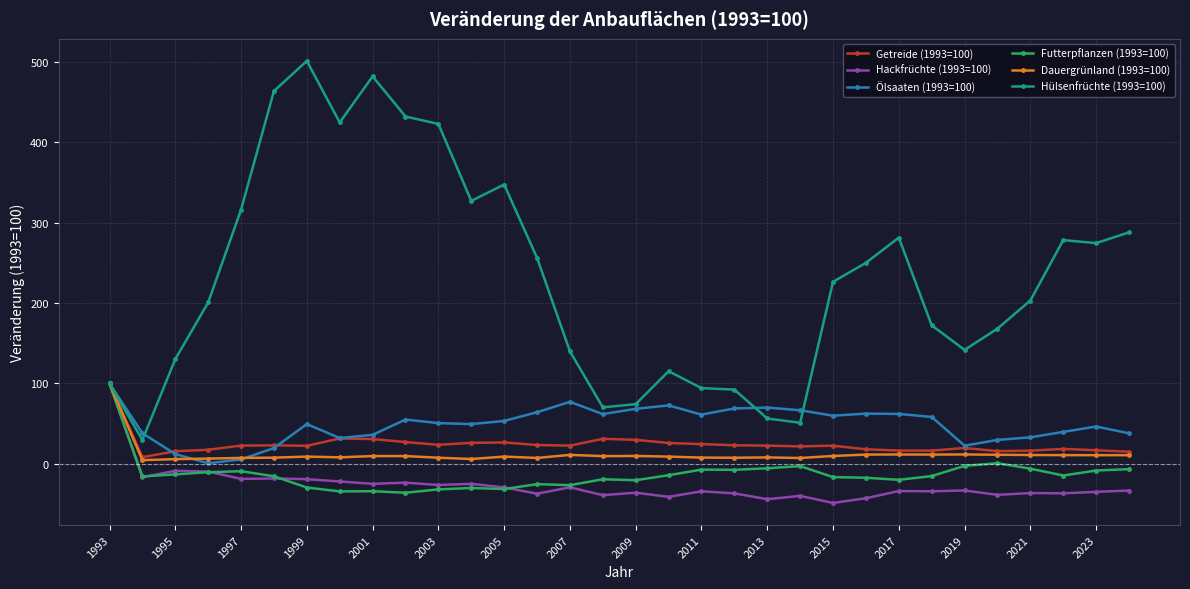

What is the highest value of the Getreide (1993=100) series?

100.0